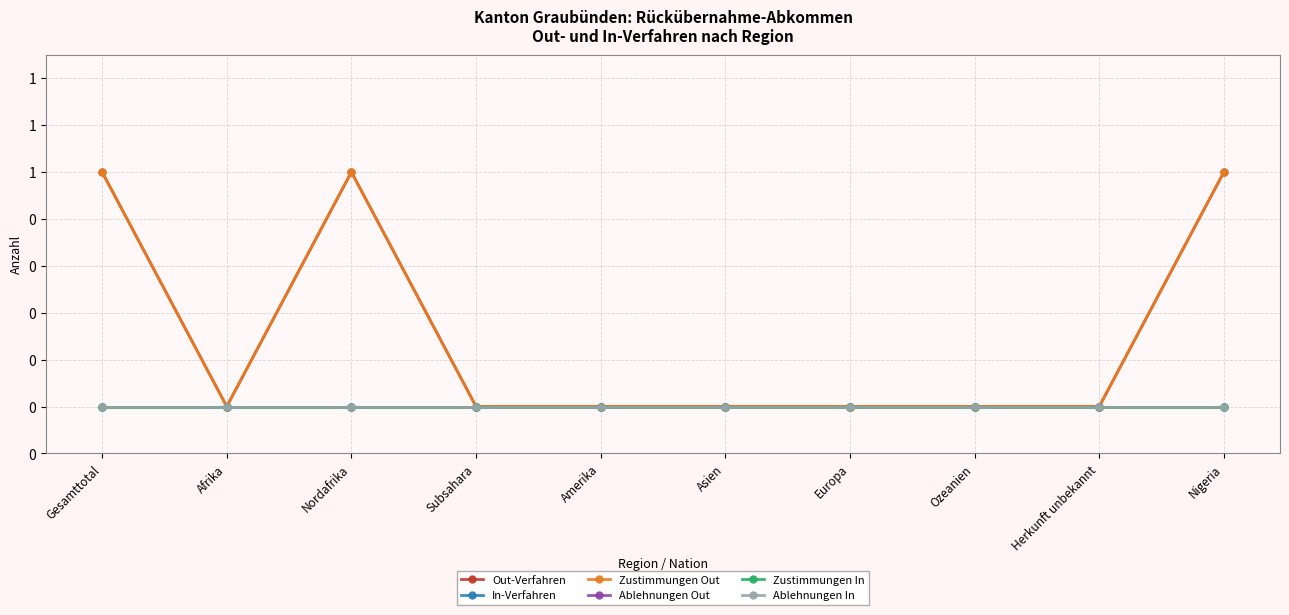

True or false: Zustimmungen In and Ablehnungen Out cross at least once.

False